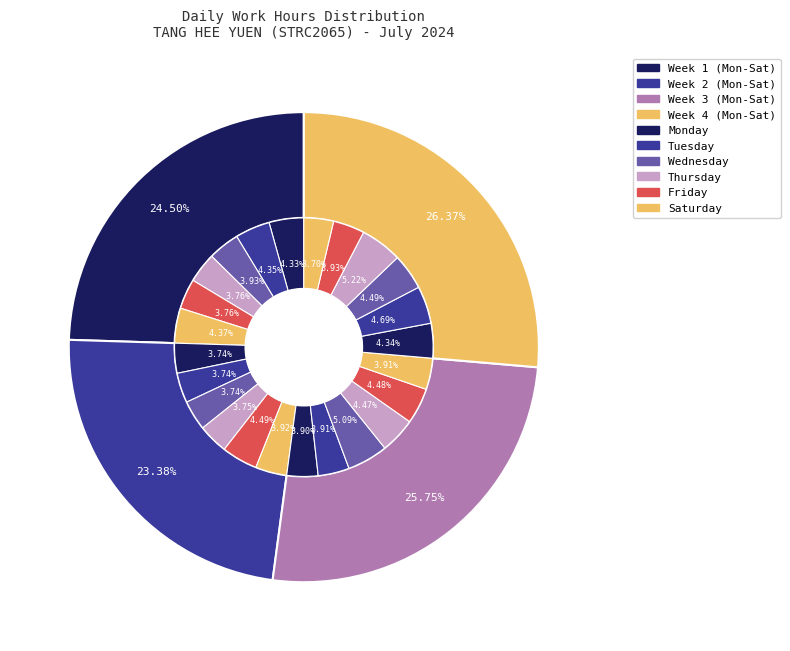

True or false: 13-Sat accounts for 4% of the total.

True